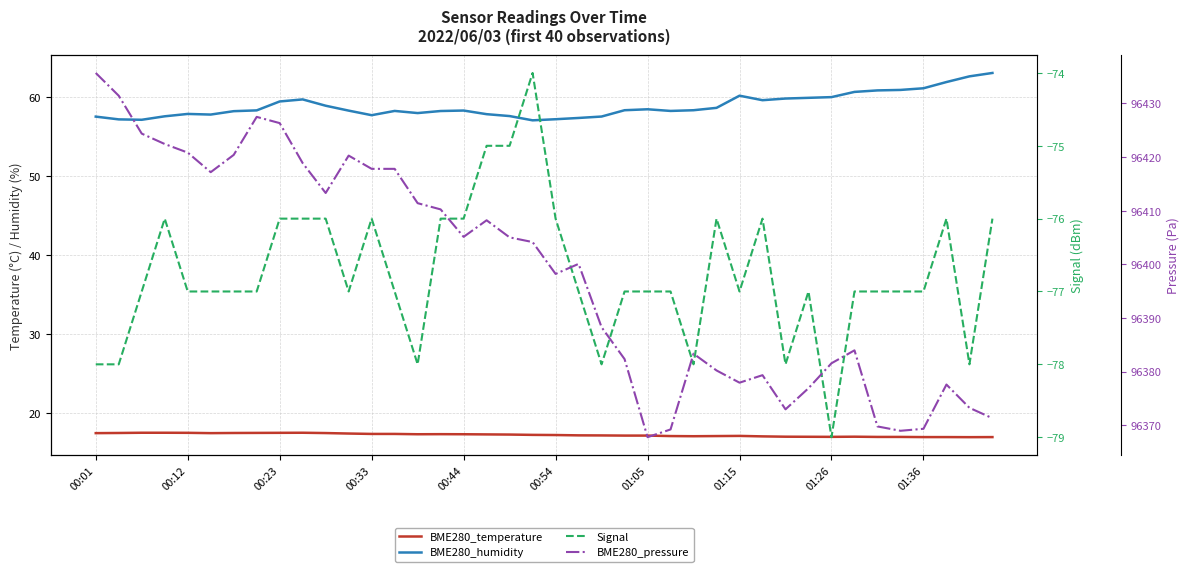

Which series has the widest spread of values?

BME280_pressure